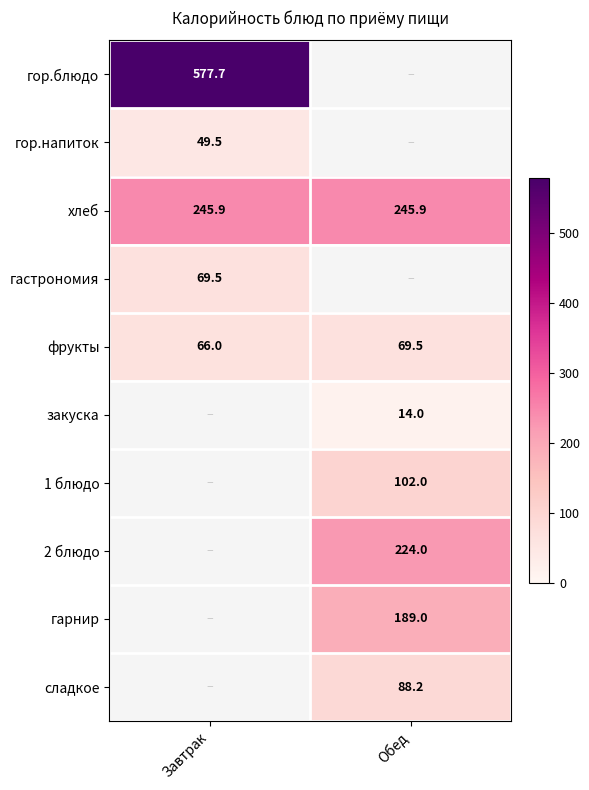

What is the smallest value displayed?

14.0